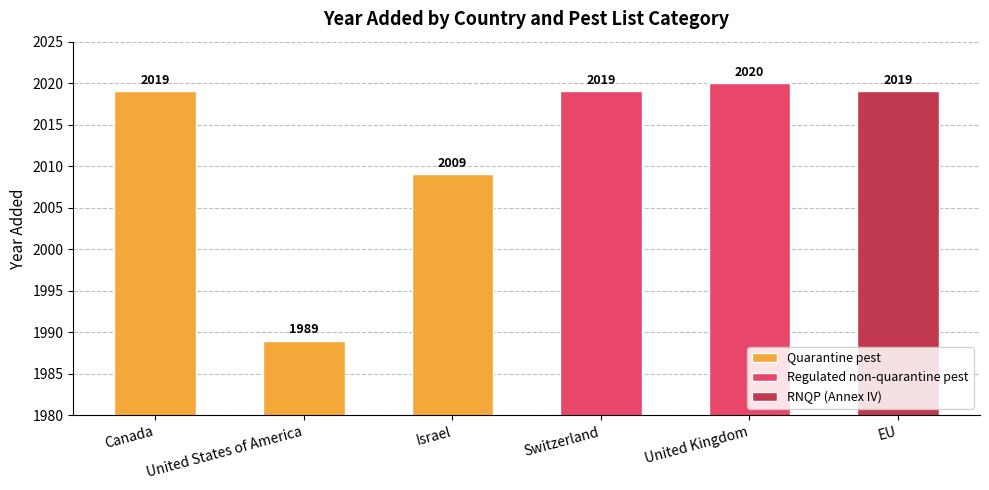

Count the number of data series in this chart.

3